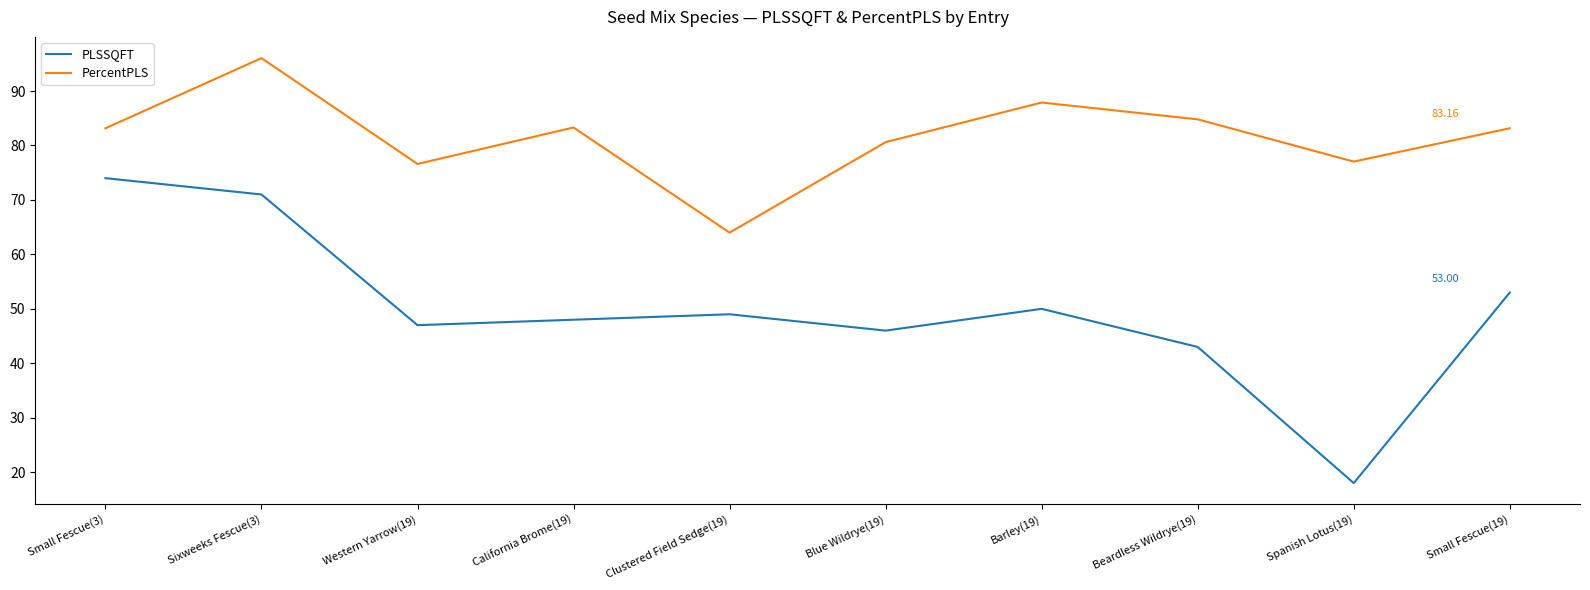

What position from the left is Beardless Wildrye(19)?

8